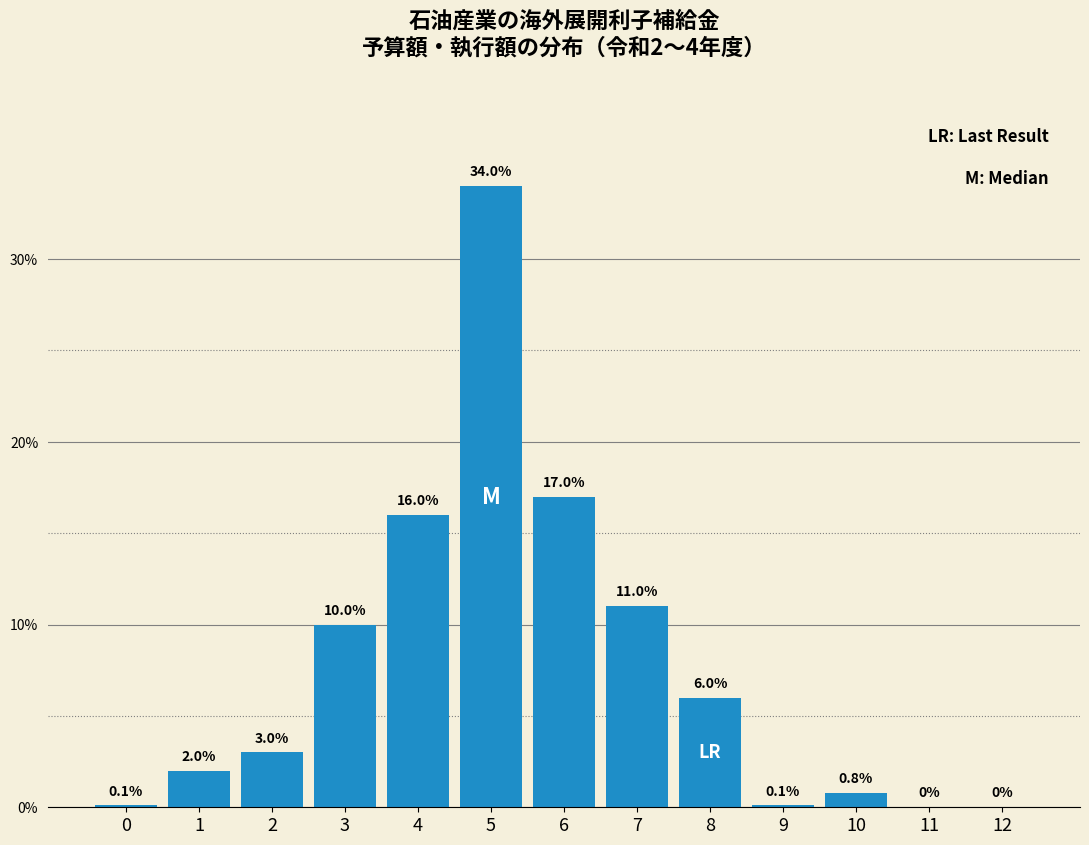

Reading left to right, transcribe all the data shown in this chart.

0=0.1	1=2.0	2=3.0	3=10.0	4=16.0	5=34.0	6=17.0	7=11.0	8=6.0	9=0.1	10=0.8	11=0.0	12=0.0